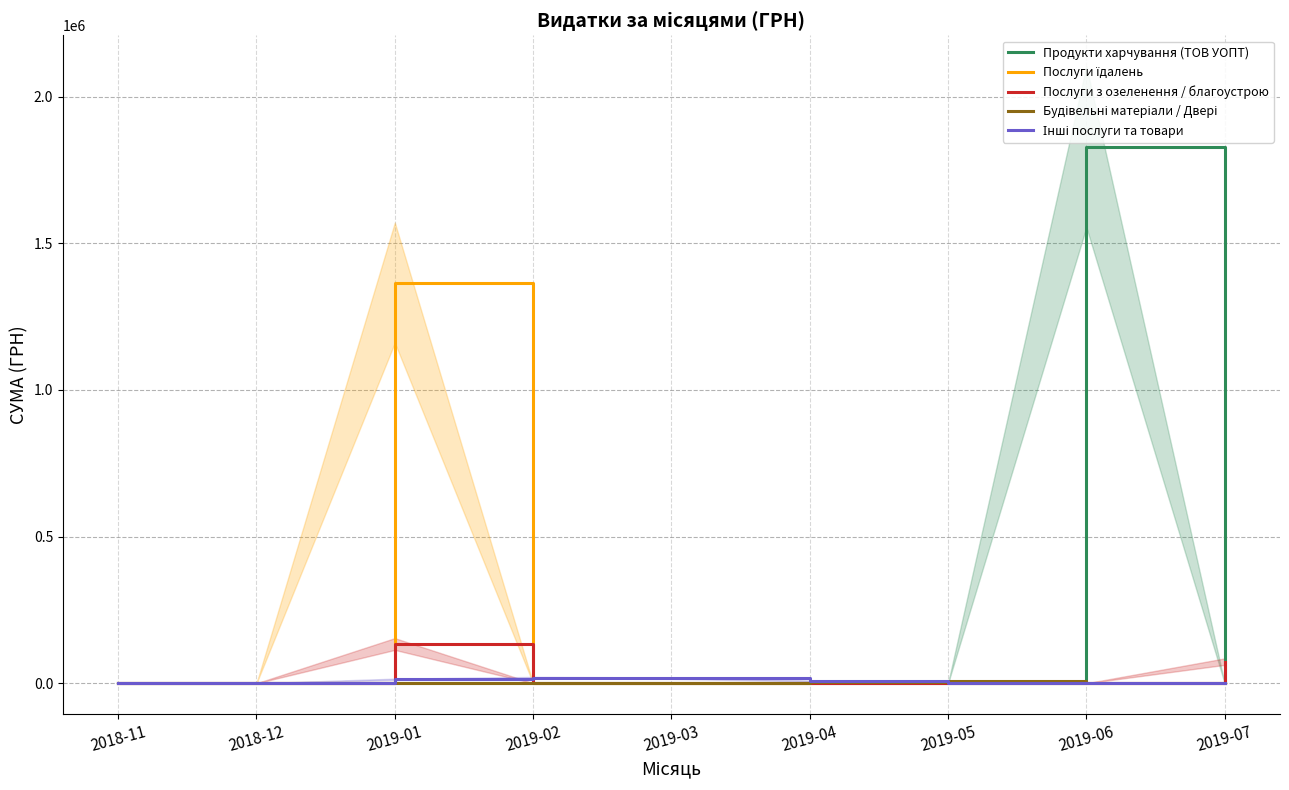

What is the spread (max minus min) of values at 2018-11?

2525.0